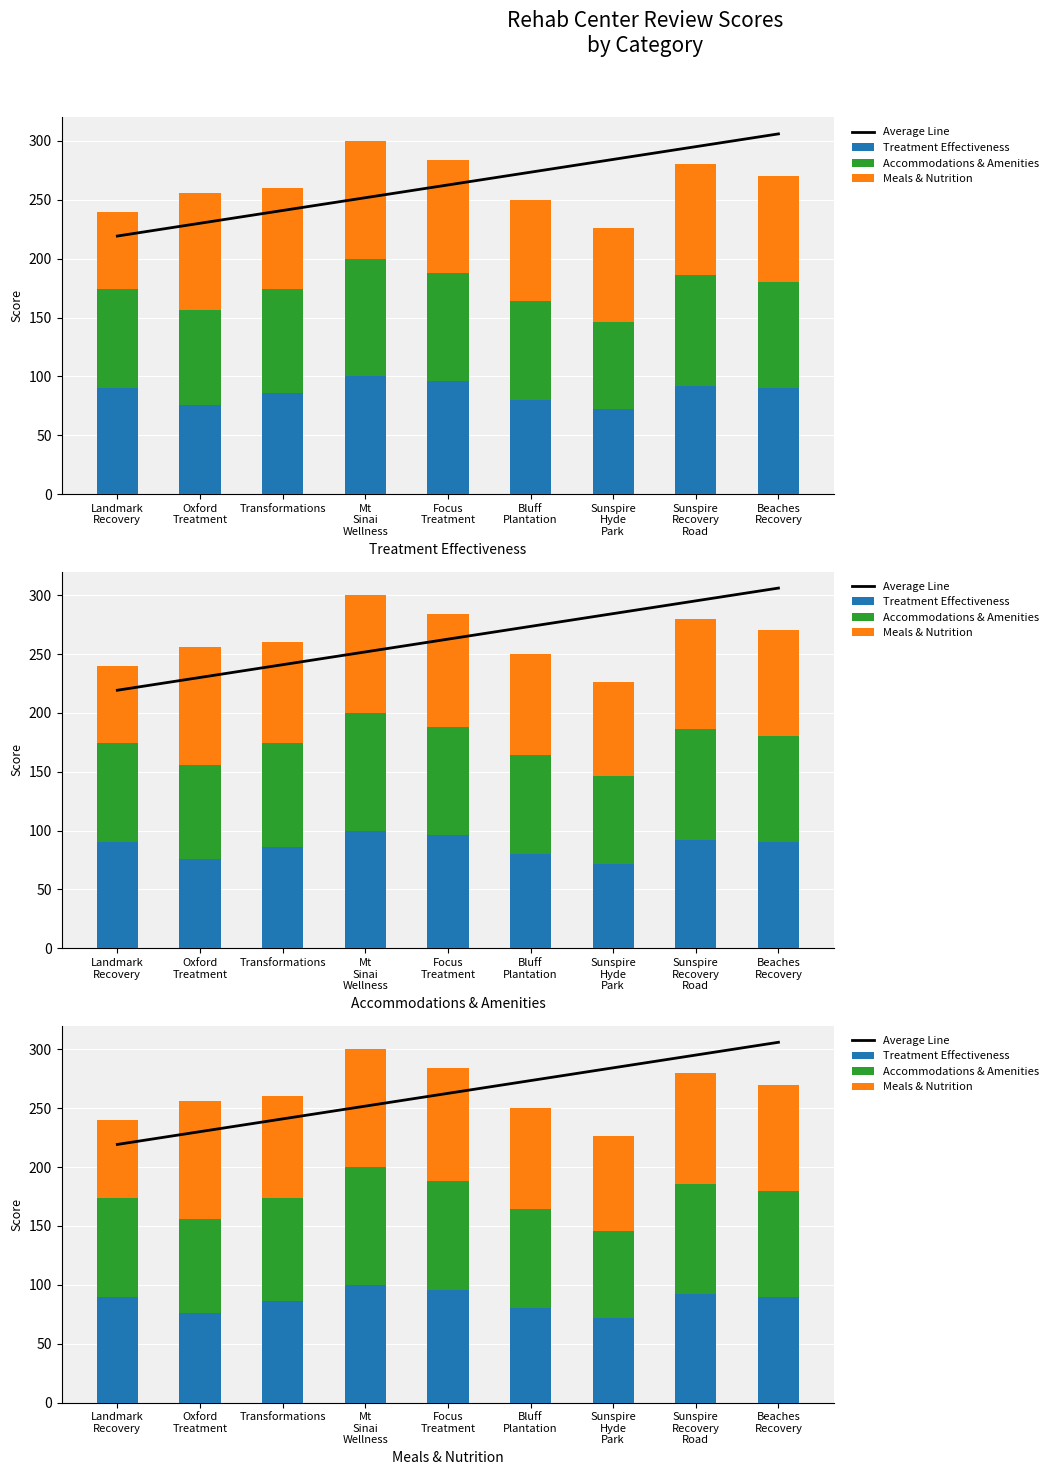

Reading left to right, list all the values displayed in this chart.

Average Line: Landmark
Recovery=219.2	Oxford
Treatment=230.1	Transformations=240.9	Mt
Sinai
Wellness=251.8	Focus
Treatment=262.6	Bluff
Plantation=273.5	Sunspire
Hyde
Park=284.3	Sunspire
Recovery
Road=295.2	Beaches
Recovery=306.0
Treatment Effectiveness: Landmark
Recovery=90.0	Oxford
Treatment=76.0	Transformations=86.0	Mt
Sinai
Wellness=100.0	Focus
Treatment=96.0	Bluff
Plantation=80.0	Sunspire
Hyde
Park=72.0	Sunspire
Recovery
Road=92.0	Beaches
Recovery=90.0
Accommodations & Amenities: Landmark
Recovery=84.0	Oxford
Treatment=80.0	Transformations=88.0	Mt
Sinai
Wellness=100.0	Focus
Treatment=92.0	Bluff
Plantation=84.0	Sunspire
Hyde
Park=74.0	Sunspire
Recovery
Road=94.0	Beaches
Recovery=90.0
Meals & Nutrition: Landmark
Recovery=66.0	Oxford
Treatment=100.0	Transformations=86.0	Mt
Sinai
Wellness=100.0	Focus
Treatment=96.0	Bluff
Plantation=86.0	Sunspire
Hyde
Park=80.0	Sunspire
Recovery
Road=94.0	Beaches
Recovery=90.0